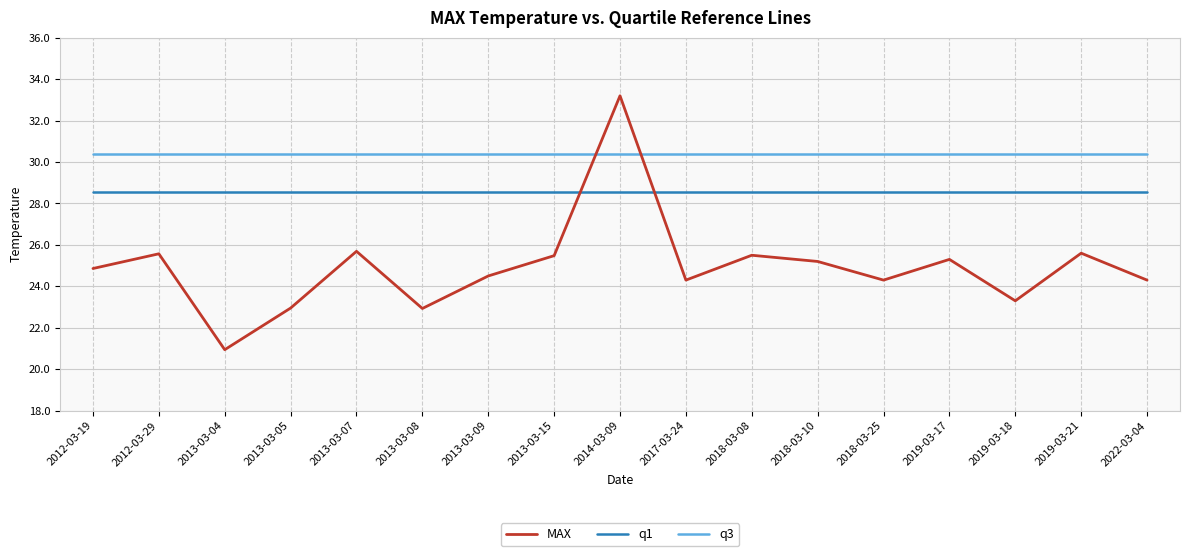

Rank the series by their average value, from lowest to highest.

MAX, q1, q3